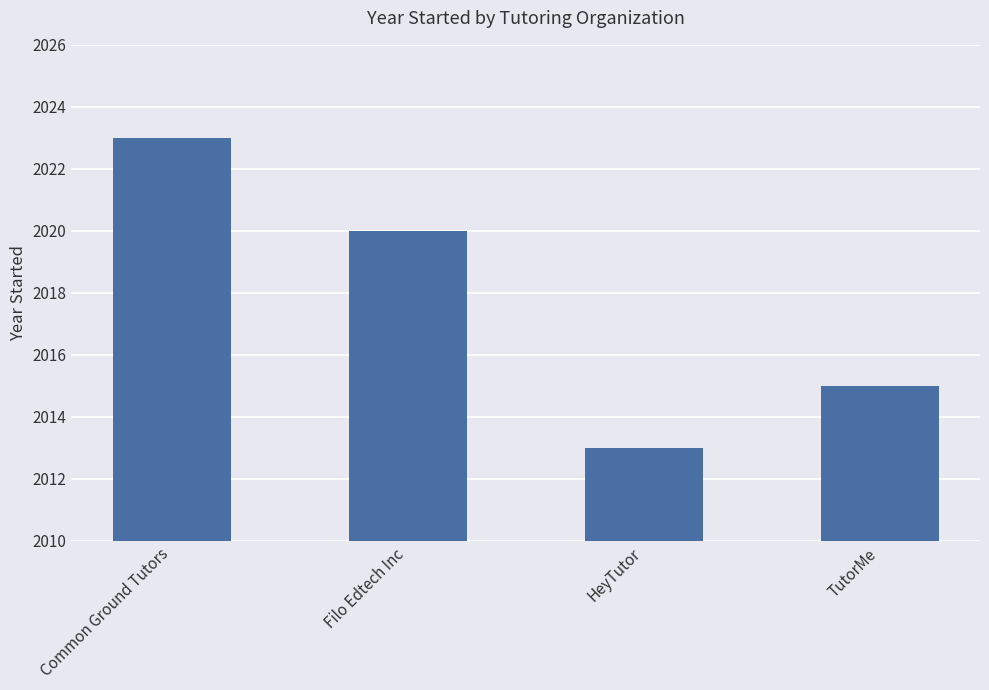

What is the difference between the maximum and second lowest values?

8